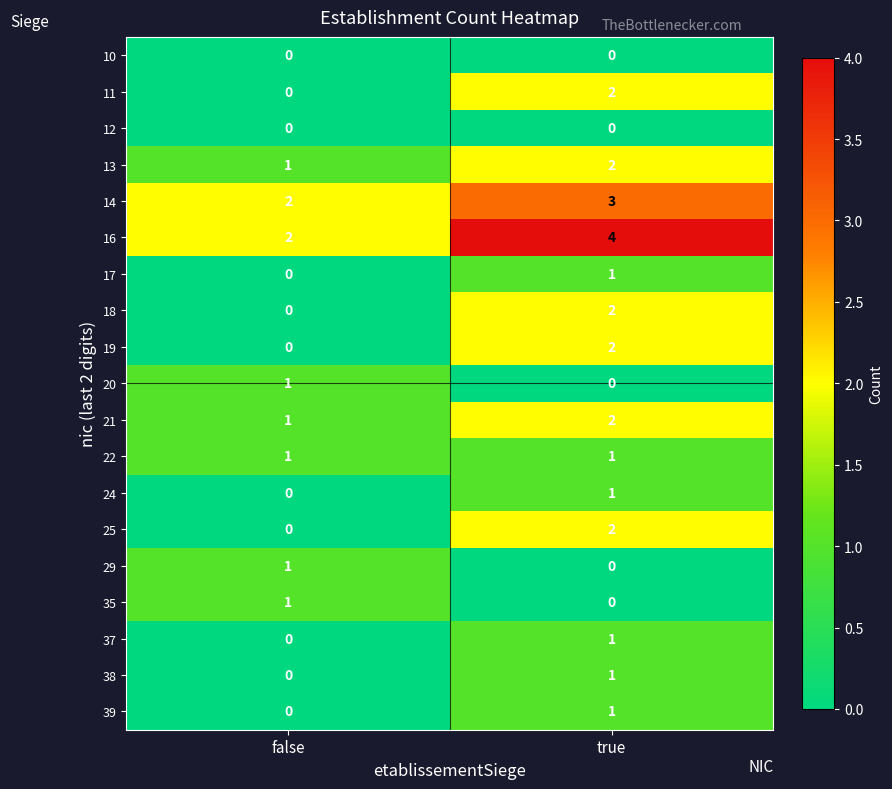

At which category is the sum across all series the highest?

true